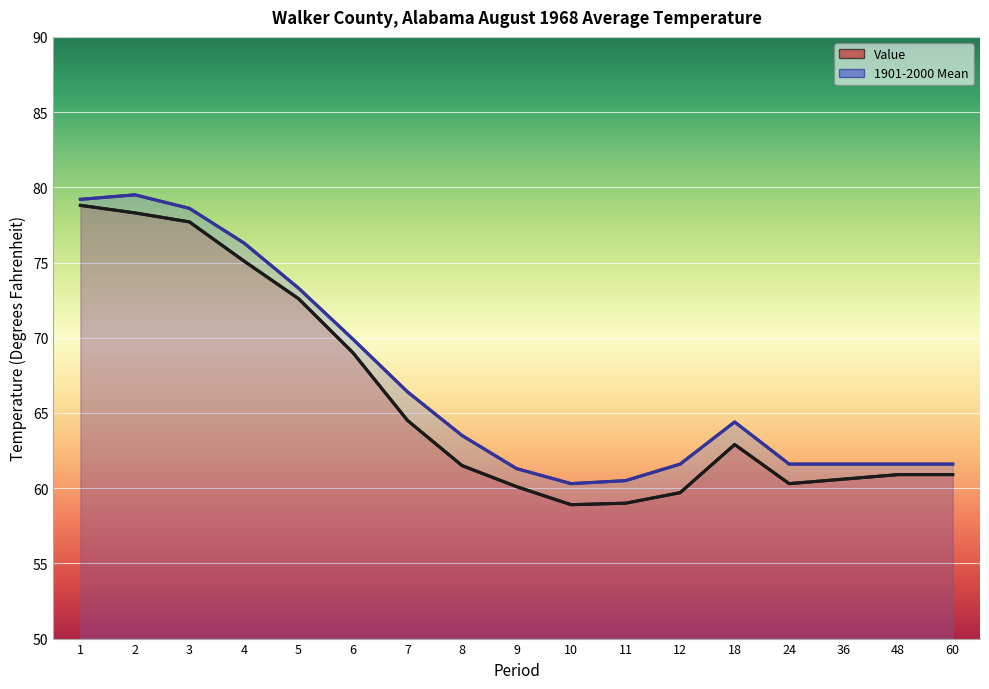

The 1901-2000 Mean series shows 69.9 at 6. True or false?

True